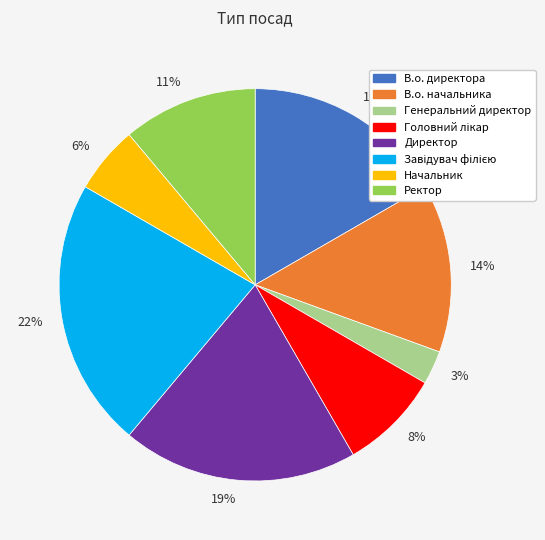

To the nearest percent, what is the combined percentage of В.о. начальника and Ректор?

25%